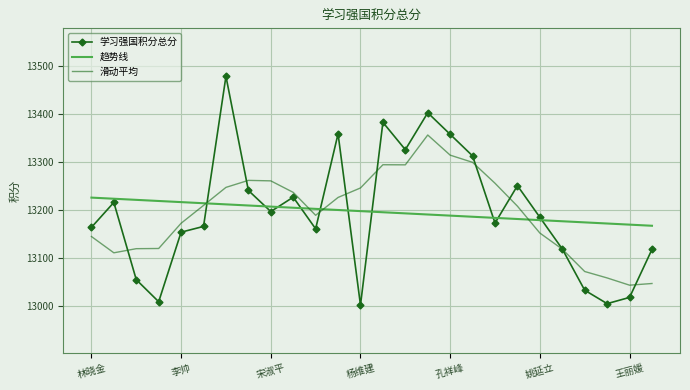

Which series has the largest range (max minus min)?

学习强国积分总分